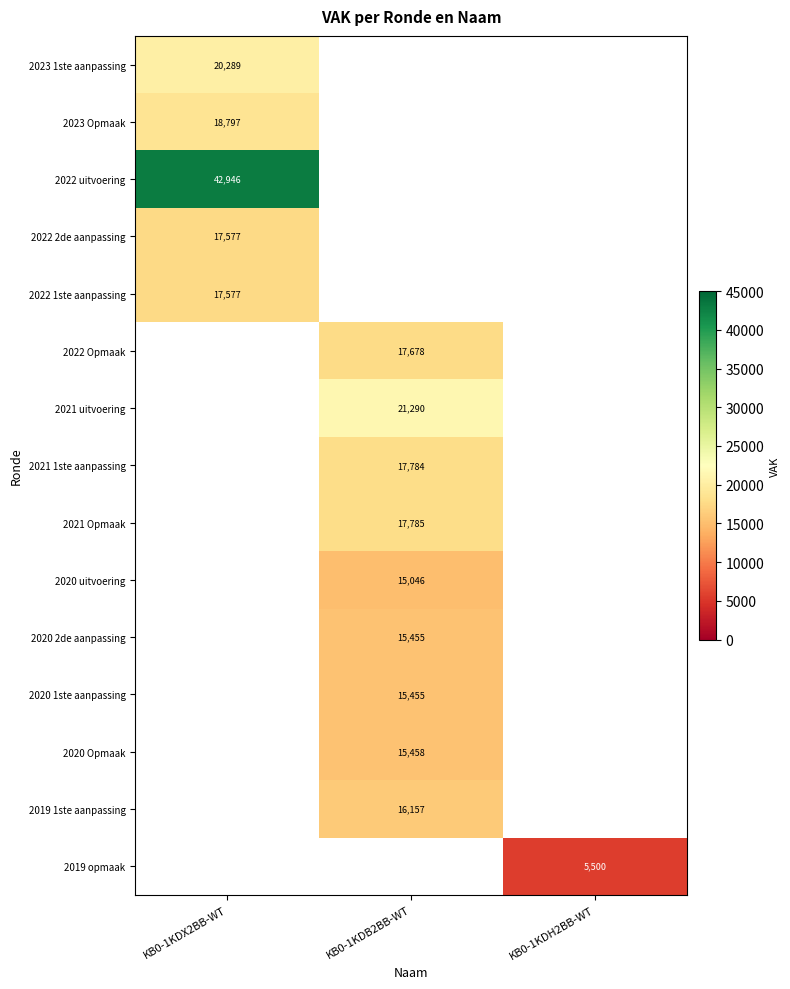

The 2020 1ste aanpassing series shows 15455 at KB0-1KDB2BB-WT. True or false?

True